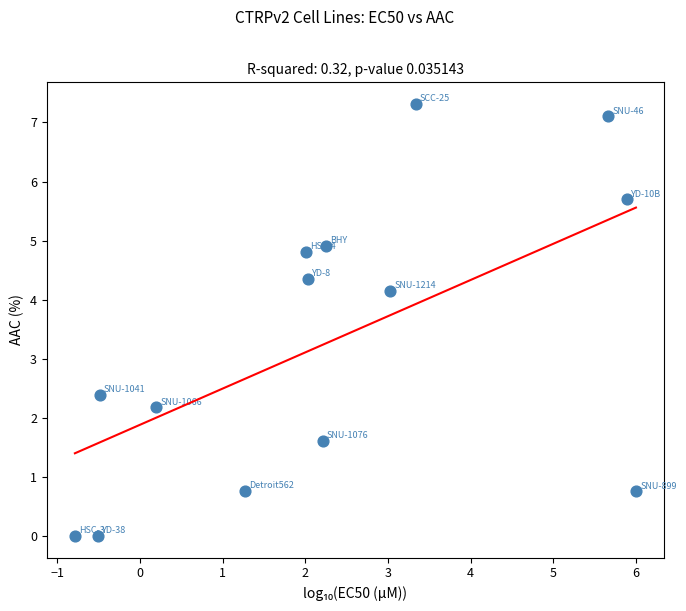

What Y value in the scatter plot is closest to 3?

2.4